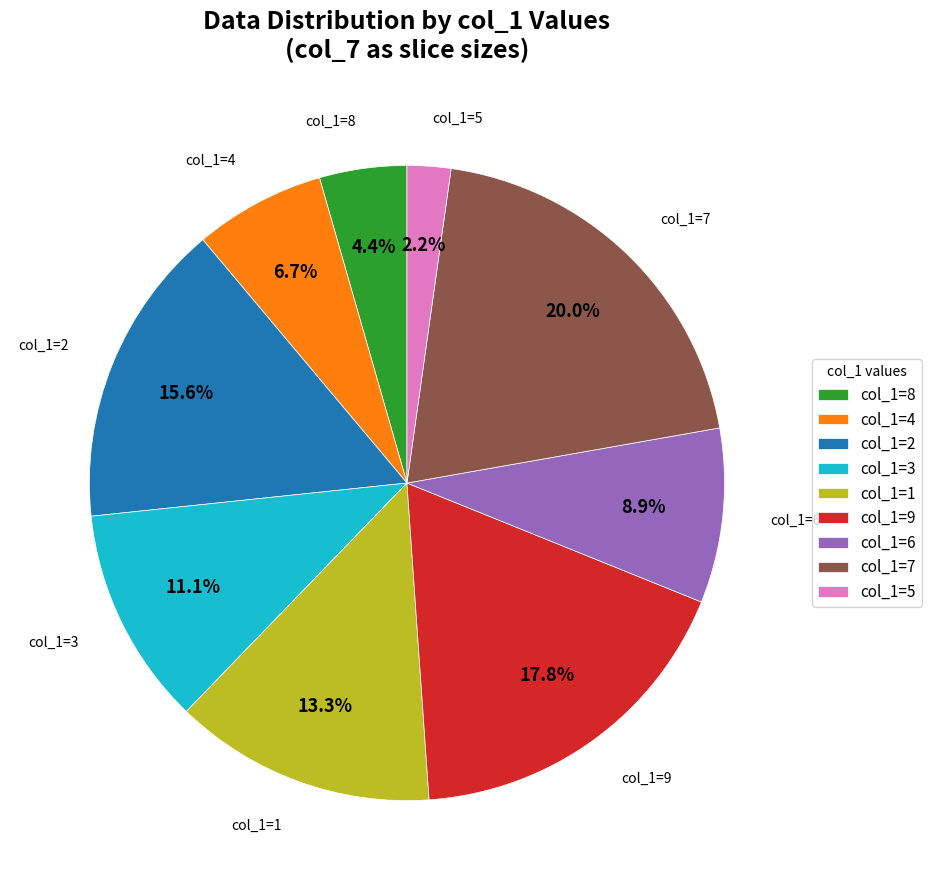

Which slice is the largest?

col_1=7